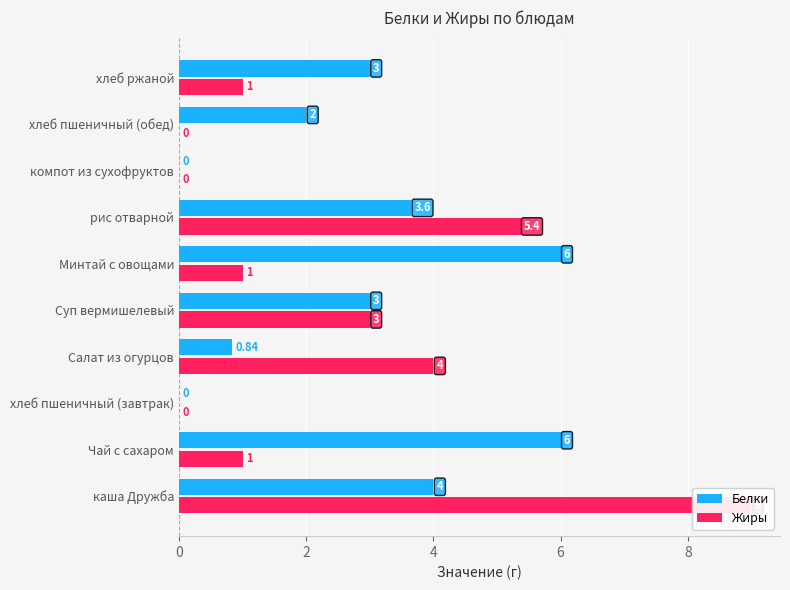

What are all the series names shown in the legend?

Белки, Жиры